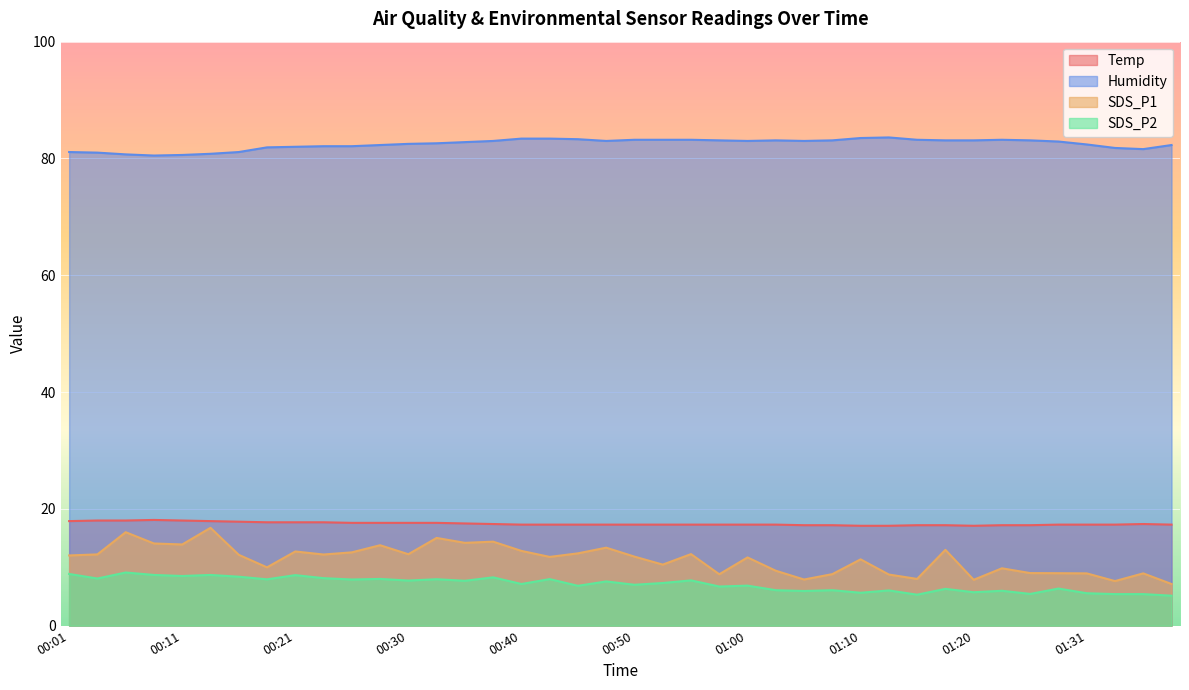

At which category does SDS_P2 reach its first local valley?

00:04